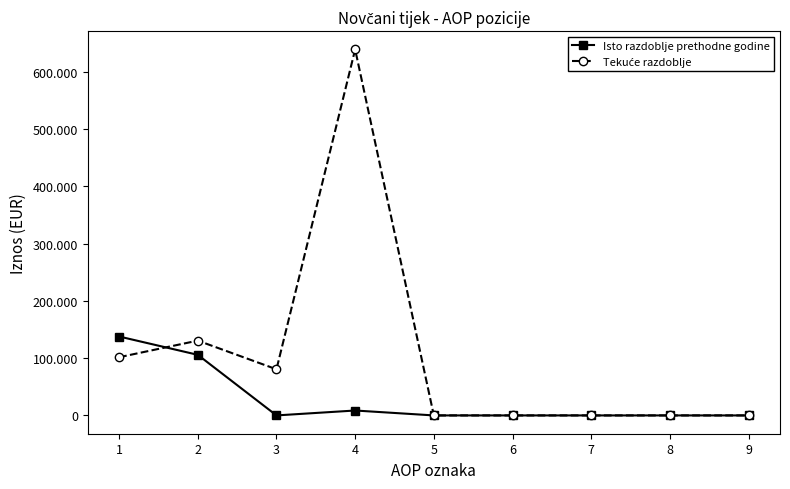

List the labels in order of Tekuće razdoblje value, smallest first.

5, 6, 7, 8, 9, 3, 1, 2, 4